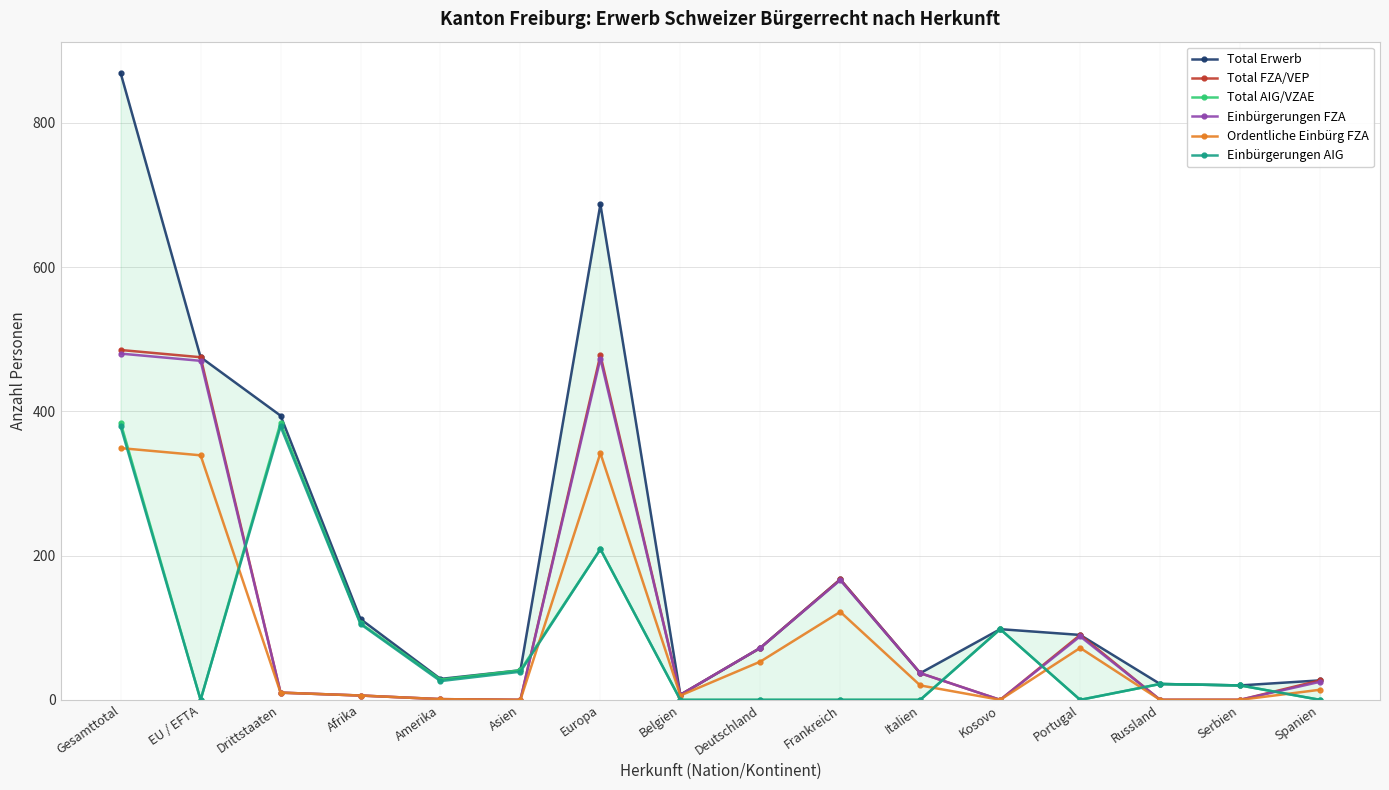

The Einbürgerungen AIG series shows 0 at Spanien. True or false?

True